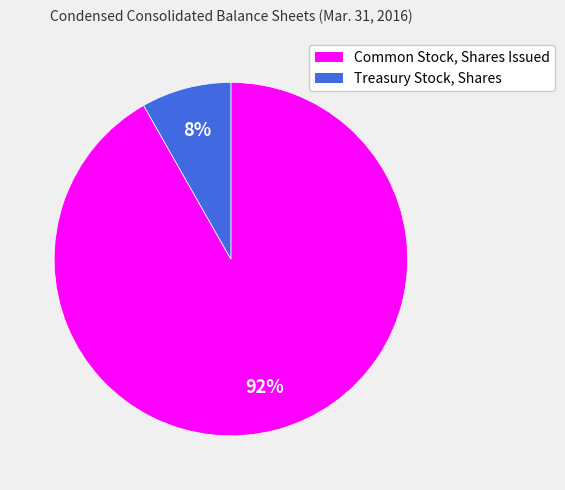

Between Treasury Stock, Shares and Common Stock, Shares Issued, which is larger?

Common Stock, Shares Issued